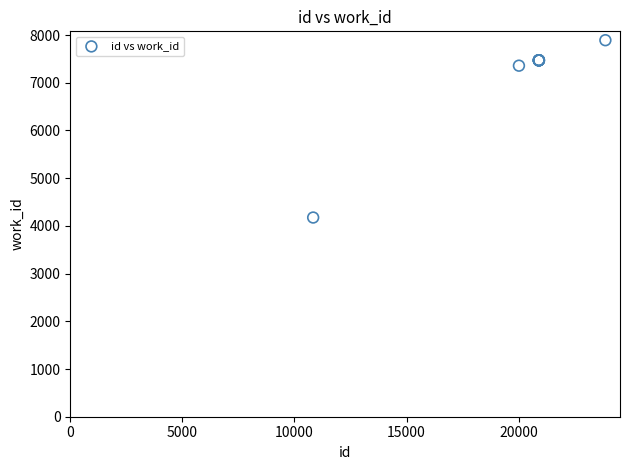

What Y value in the scatter plot is closest to 6033?

7358